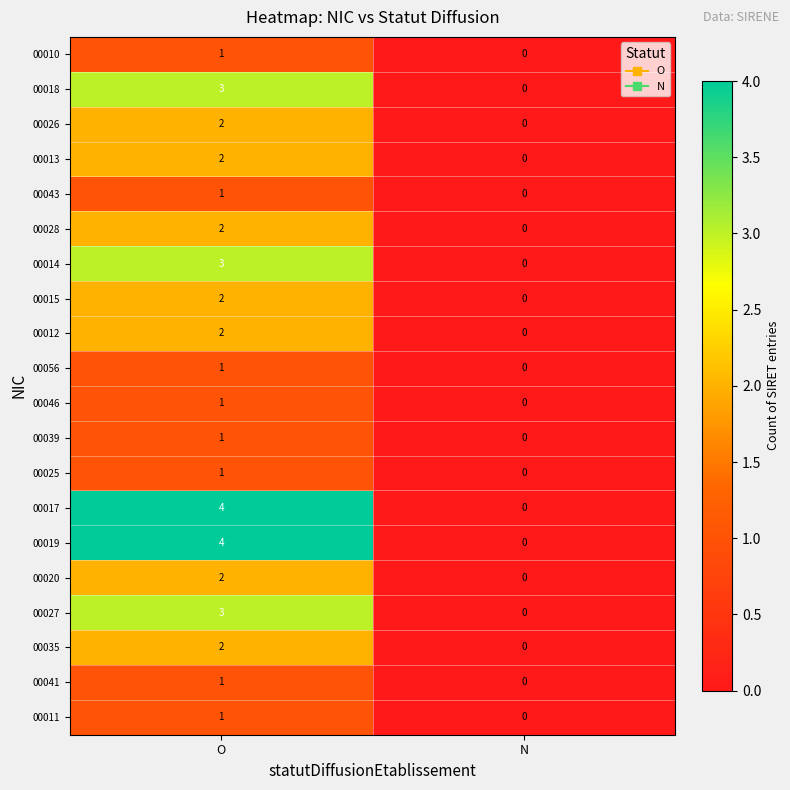

At which category is the sum across all series the highest?

O